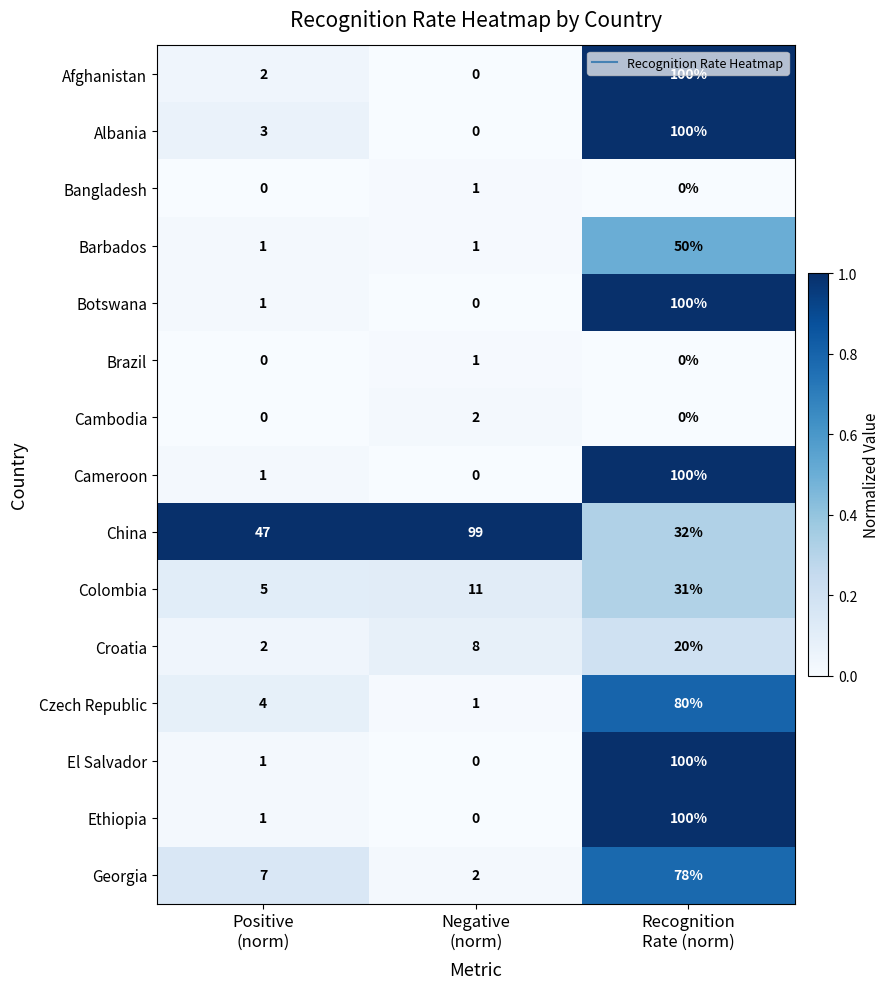

Which series has the largest total across all categories?

China